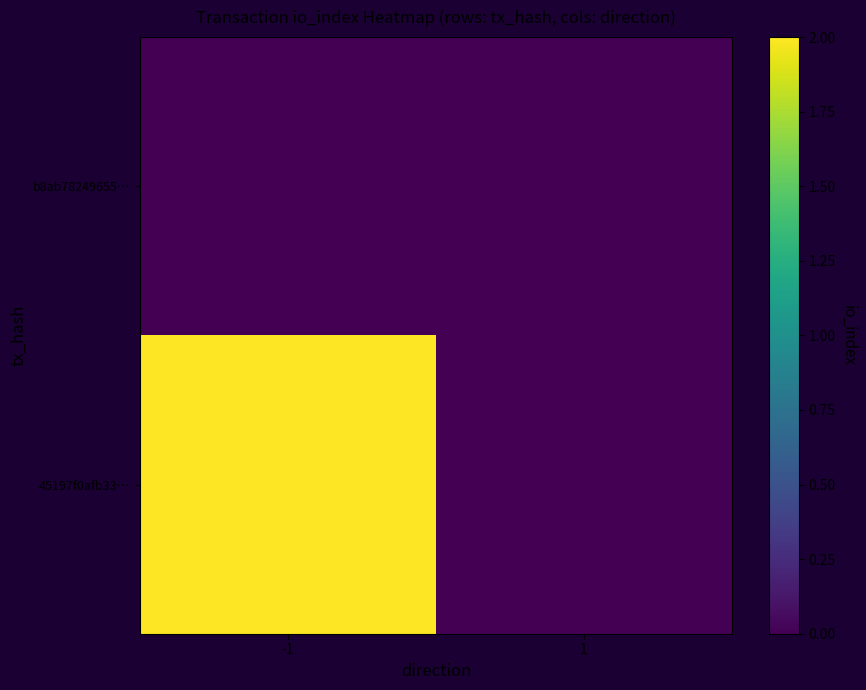

Rank the series by their maximum value, from lowest to highest.

b8ab78249655…, 45197f0afb33…